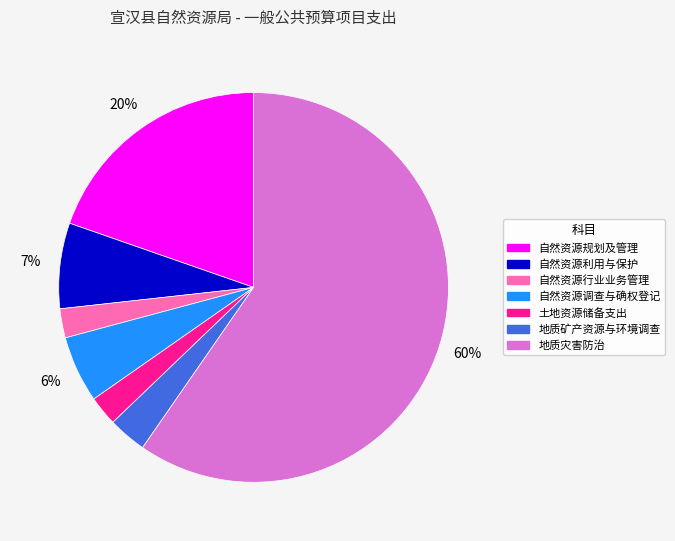

Do 自然资源行业业务管理 and 地质灾害防治 together represent more than half of the pie?

Yes